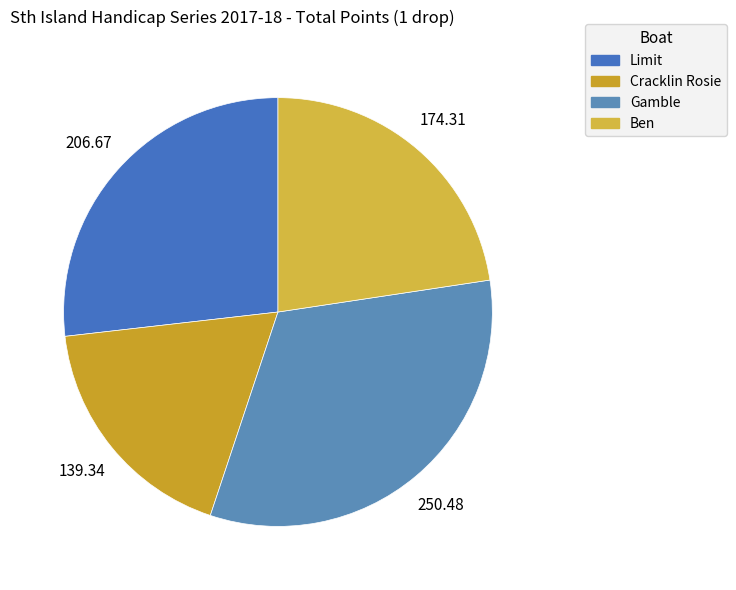

What percentage is NOT represented by Ben?

77.4%